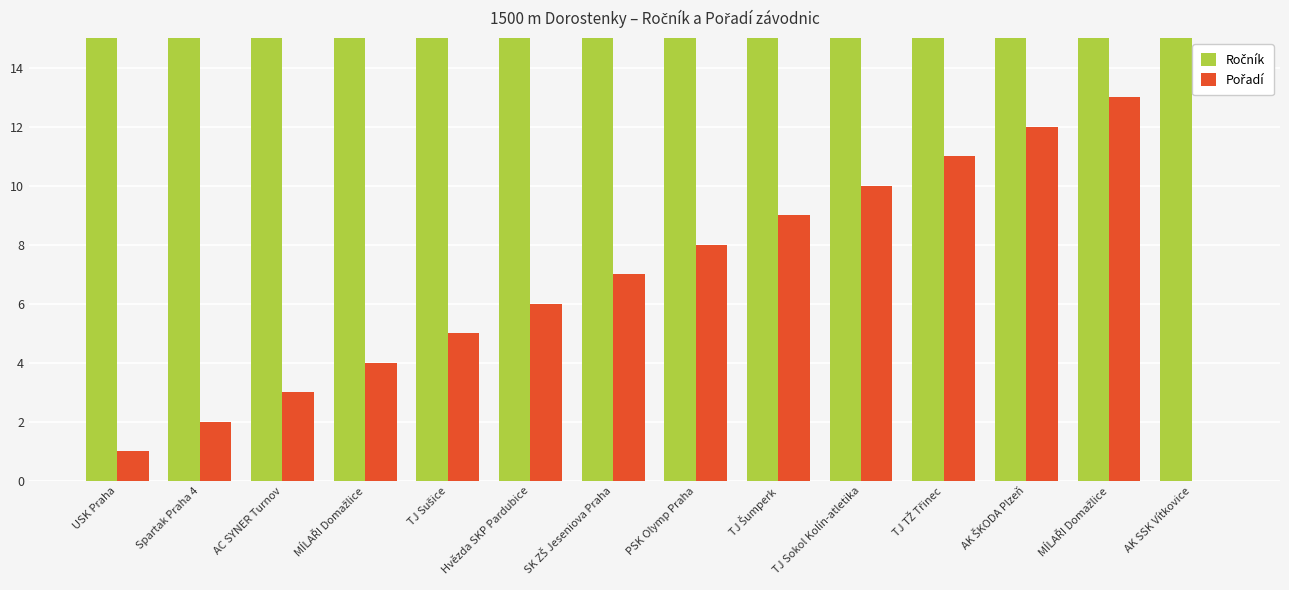

Rank the categories by Ročník value from highest to lowest.

USK Praha, Spartak Praha 4, AC SYNER Turnov, Hvězda SKP Pardubice, PSK Olymp Praha, TJ Sokol Kolín-atletika, TJ TŽ Třinec, AK ŠKODA Plzeň, MÍLAŘI Domažlice, MÍLAŘI Domažlice, TJ Sušice, SK ZŠ Jeseniova Praha, TJ Šumperk, AK SSK Vítkovice